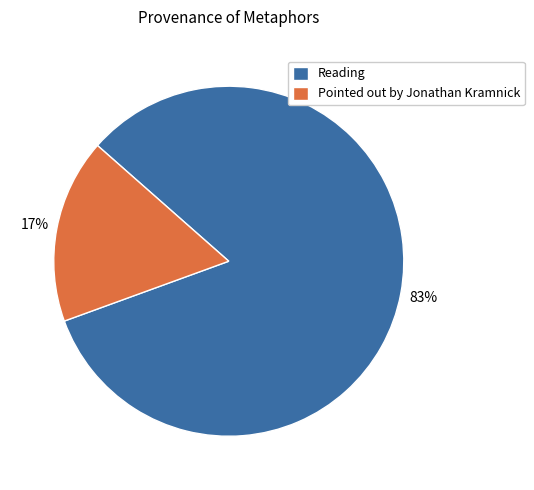

Which slice is the smallest?

Pointed out by Jonathan Kramnick